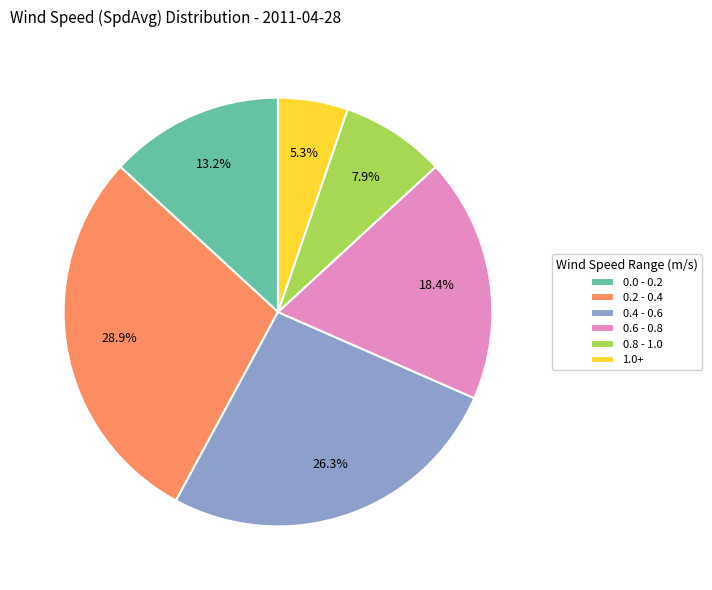

Does any single category account for the majority?

No